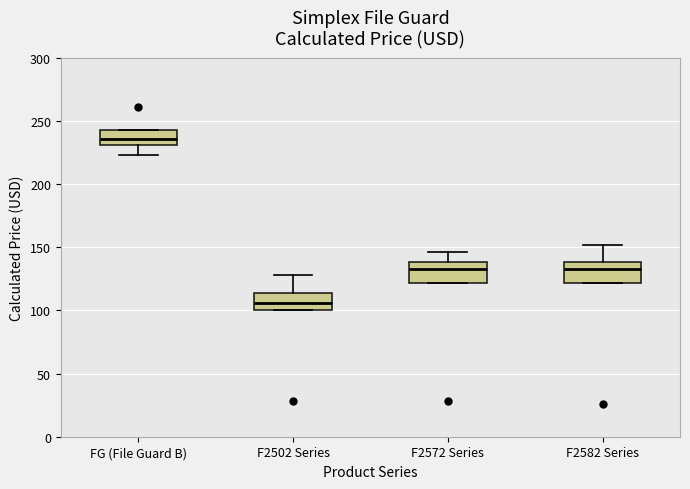

Which box has the lowest median line?

F2502 Series